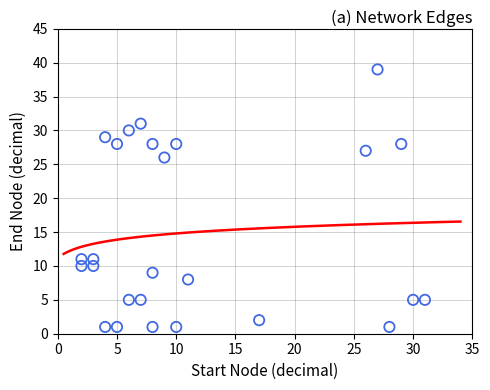

What is the range of X values (max minus min)?

29